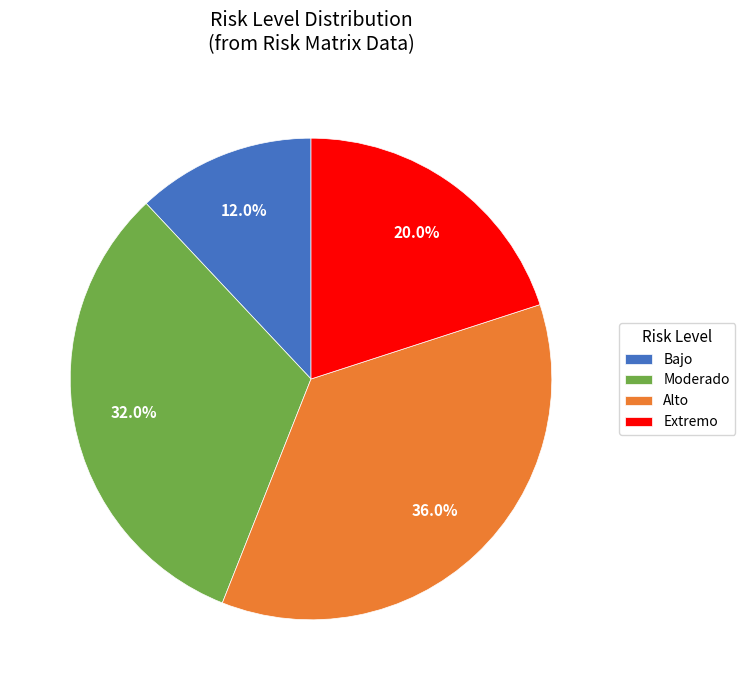

Which category has the smallest portion of the pie?

Bajo